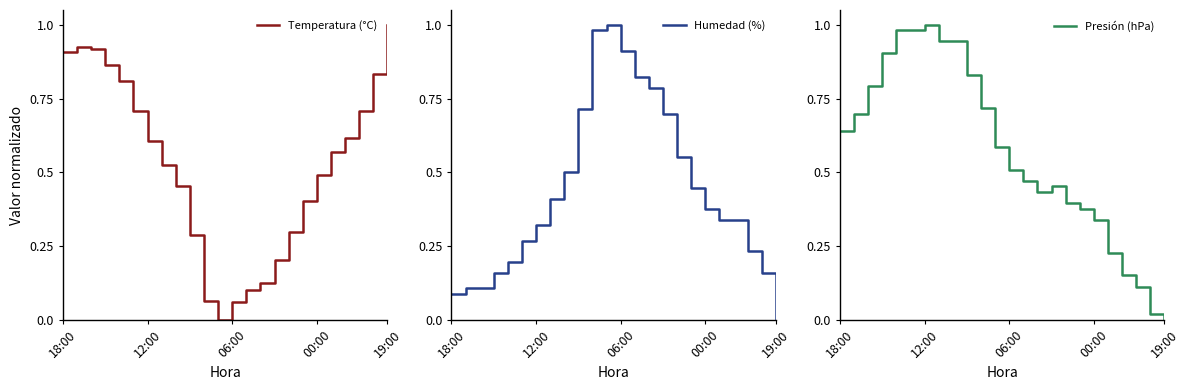

At which label does Humedad (%) reach its minimum?

19:00